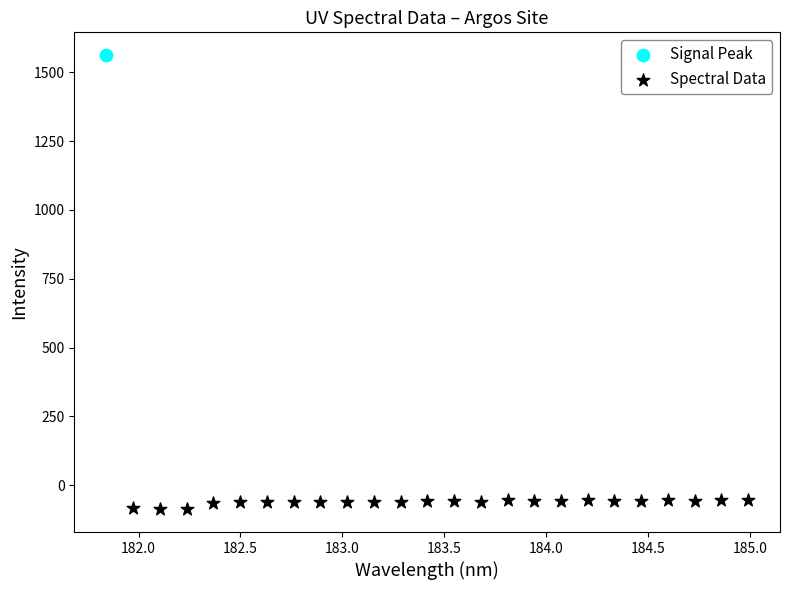

What are all the series names shown in the legend?

Signal Peak, Spectral Data